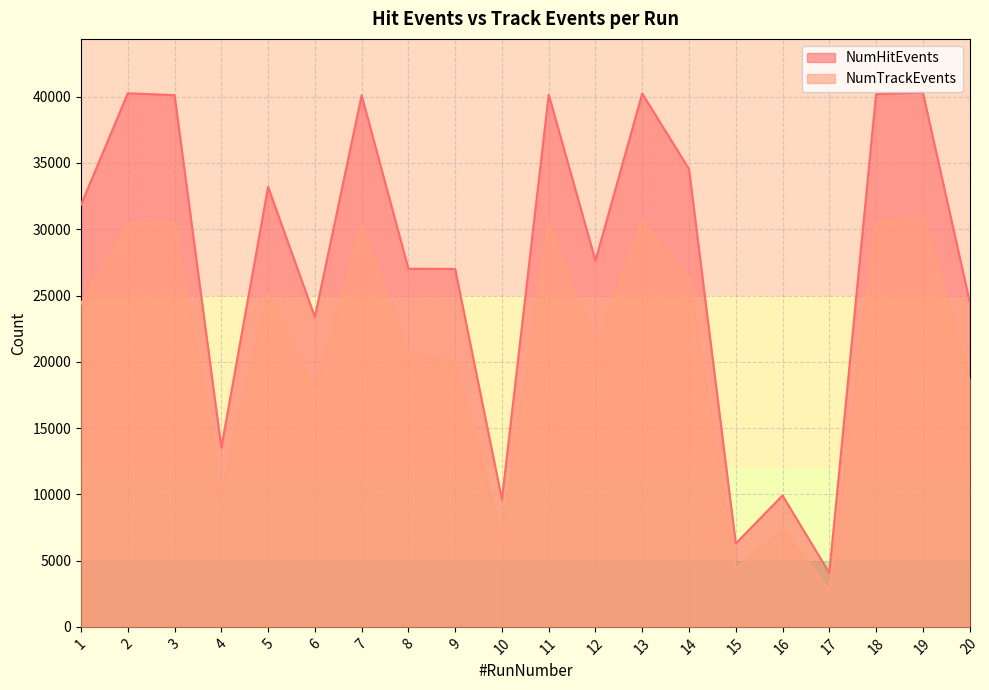

At which label does NumTrackEvents first exceed 24396?

2